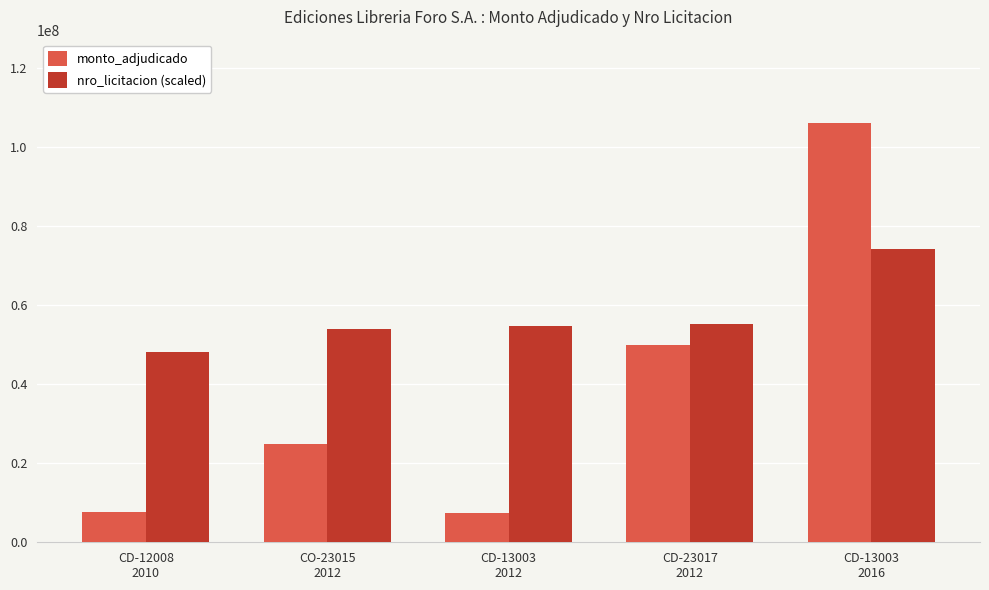

What is the difference between the highest and lowest values at CD-12008
2010?

40535288.4